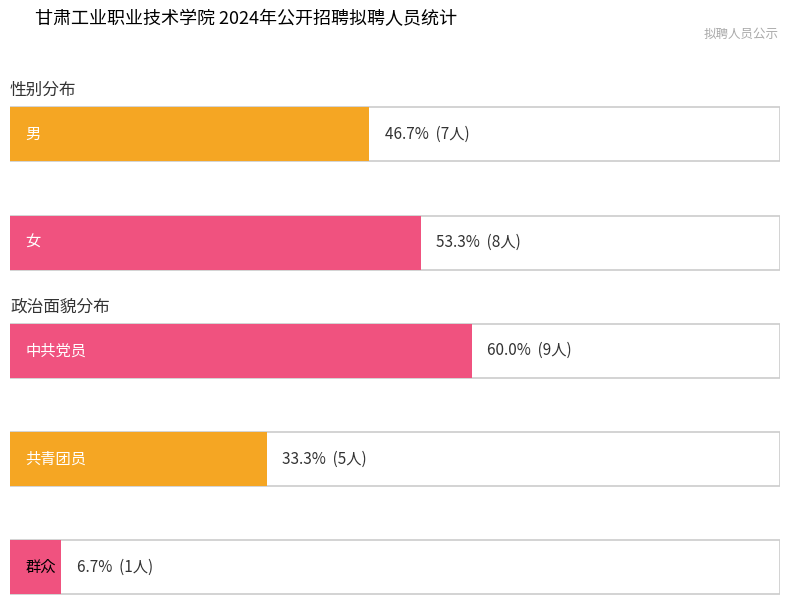

The value of 共青团员 at 雍辉辉 is 5. True or false?

True